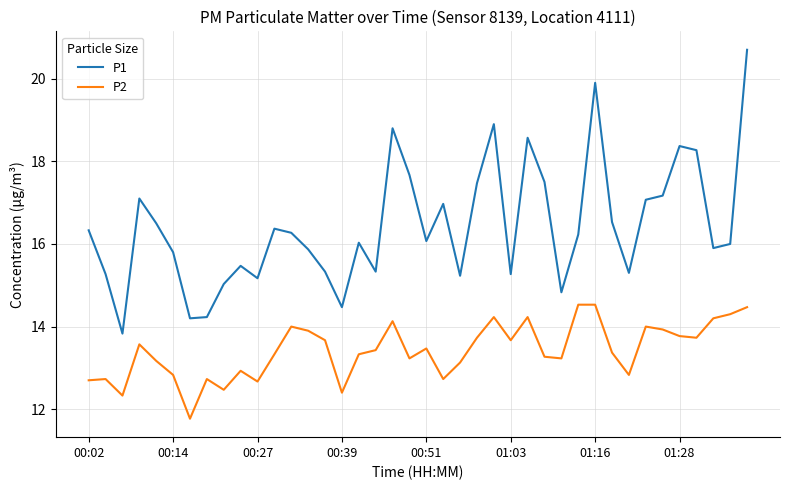

What is the difference between the maximum and minimum values in the P1 series?

6.9